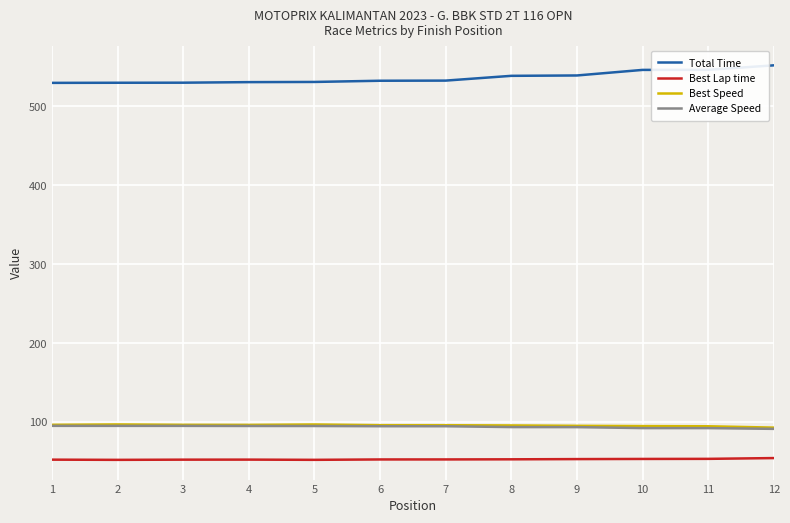

True or false: Total Time and Best Lap time cross at least once.

False